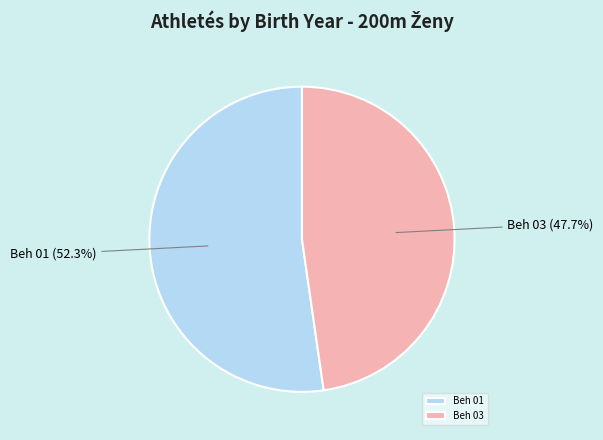

Which slice is the largest?

Beh 01